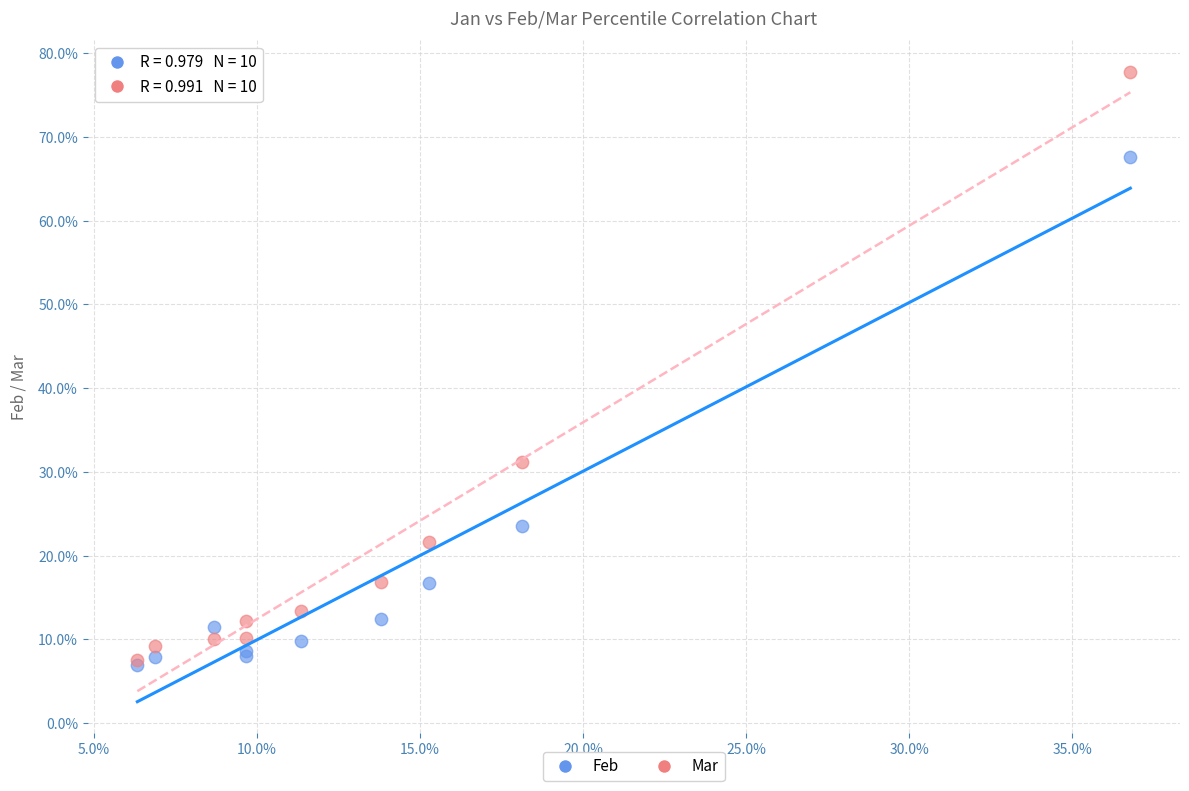

What are all the series names shown in the legend?

Feb, Mar